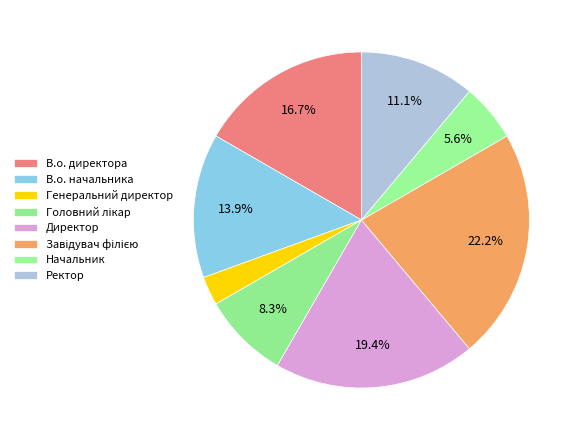

To the nearest percent, what percentage of the pie is Начальник?

6%